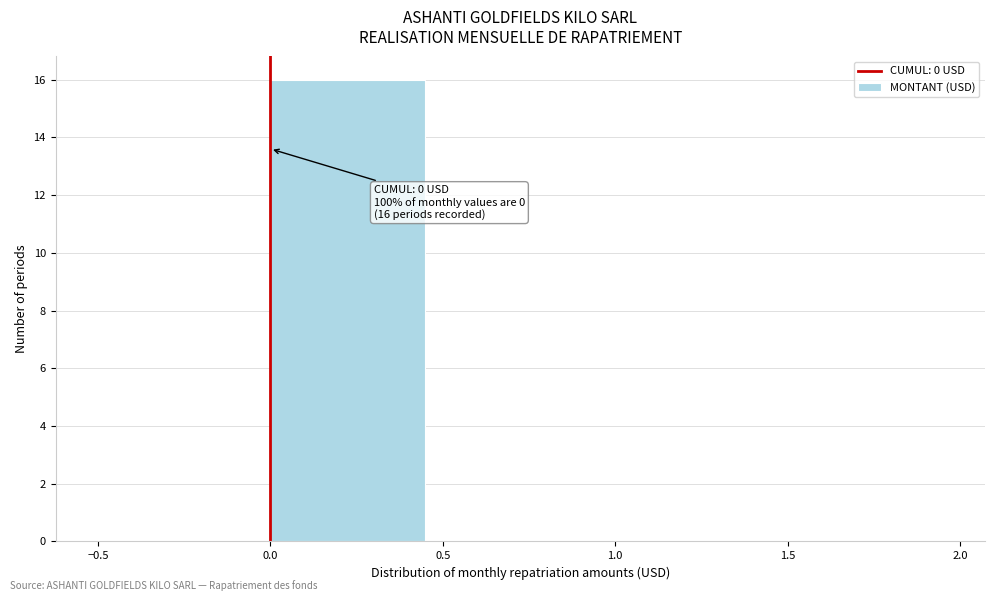

Over which range of the x-axis is the bar tallest?

0.0 to 0.5